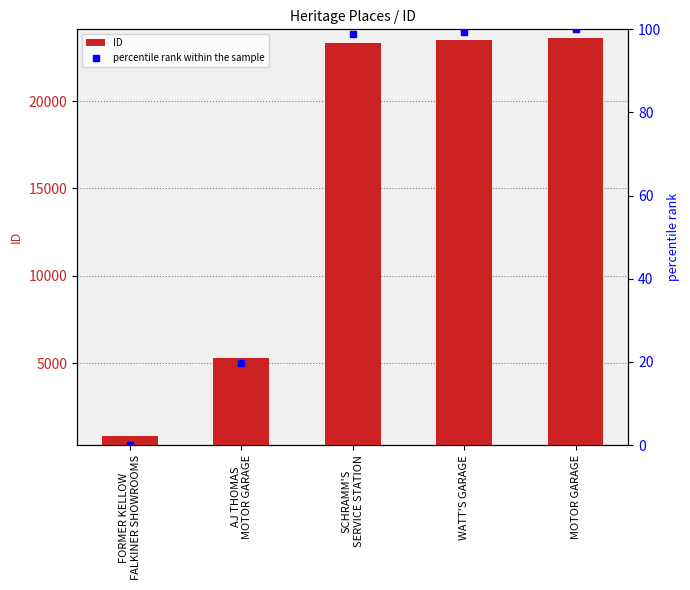

Which category has the lowest value in the percentile rank within the sample series?

FORMER KELLOW
FALKINER SHOWROOMS